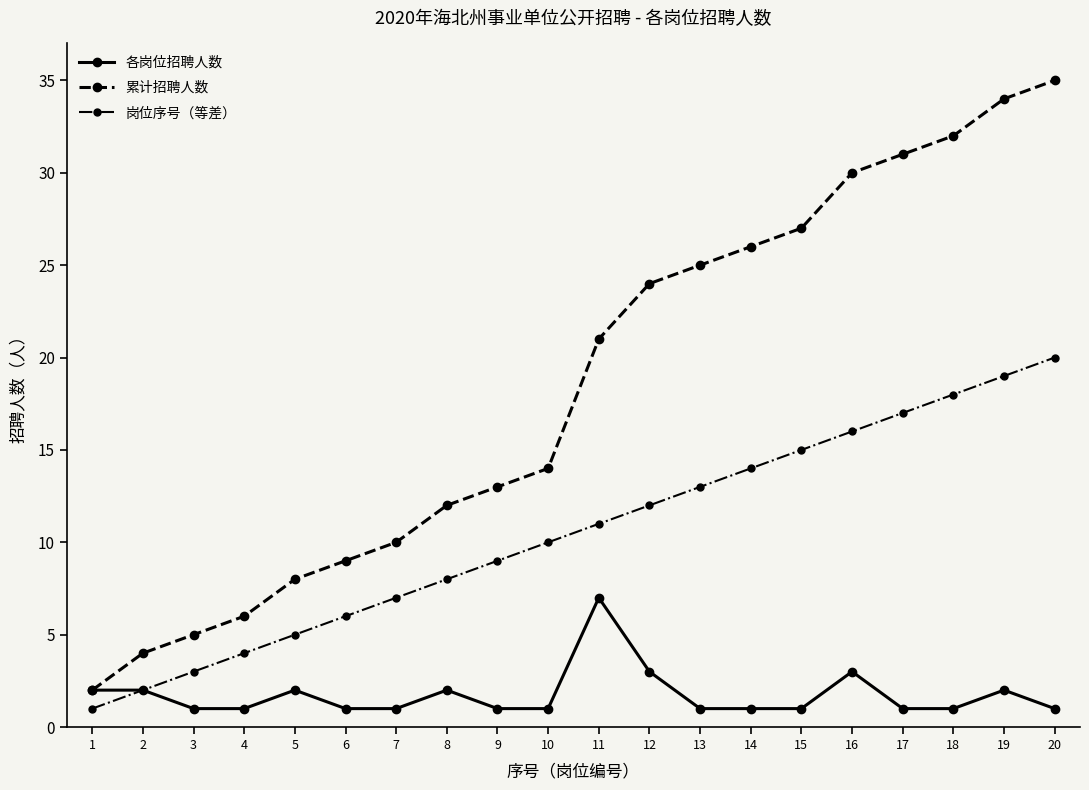

At which label does 累计招聘人数 reach its minimum?

1